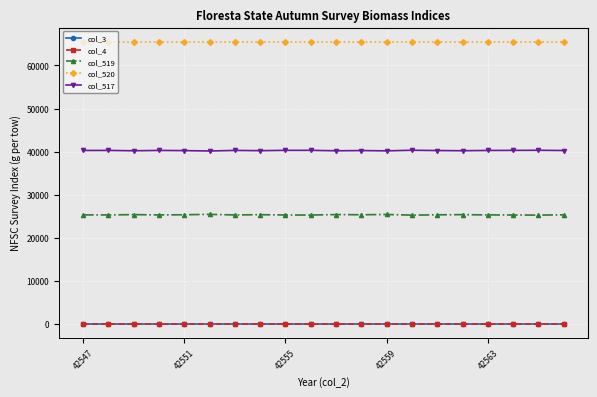

List the series in order of their peak value, highest first.

col_520, col_517, col_519, col_3, col_4